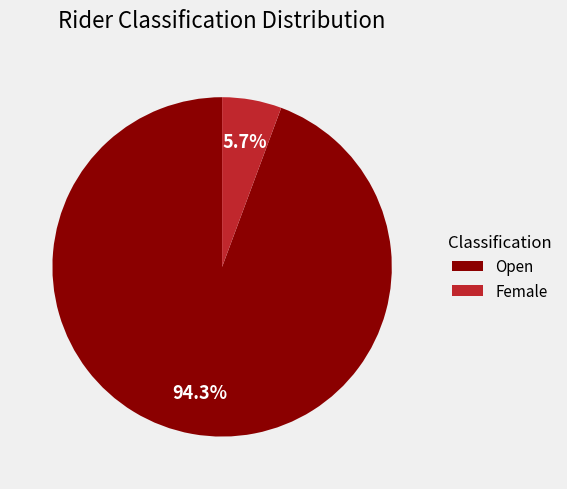

Rank the categories by value from highest to lowest.

Open, Female